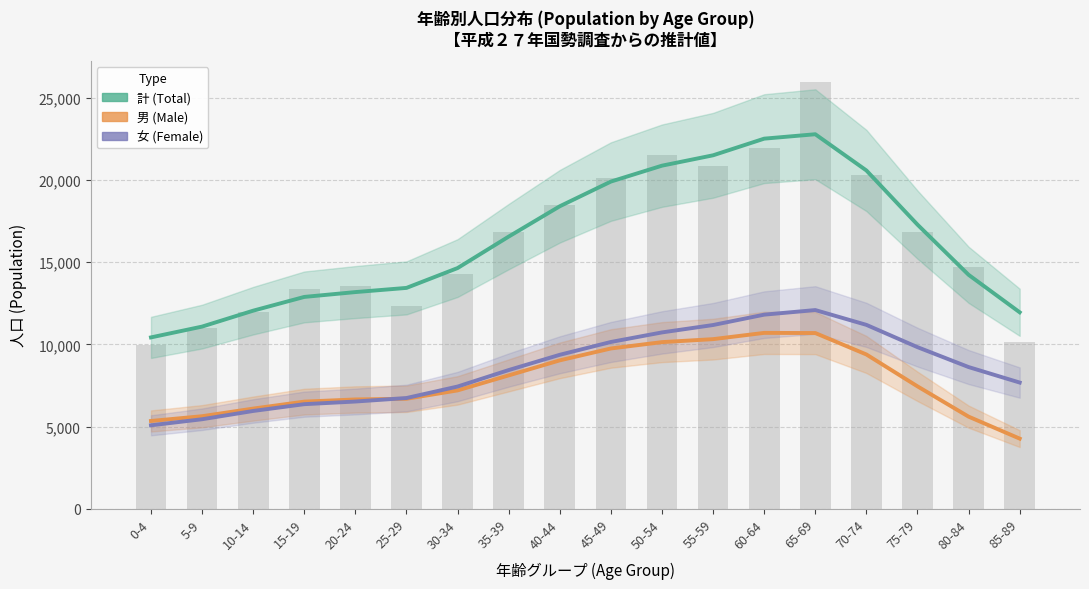

How many data points in 男 (Male) are above 7447?

8